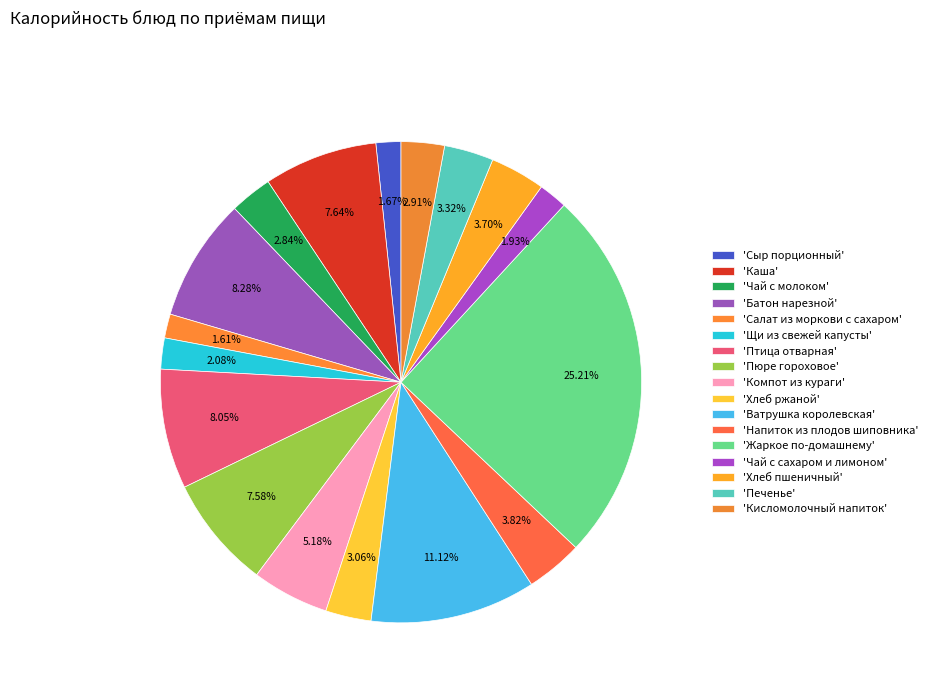

How many slices are in this pie chart?

17